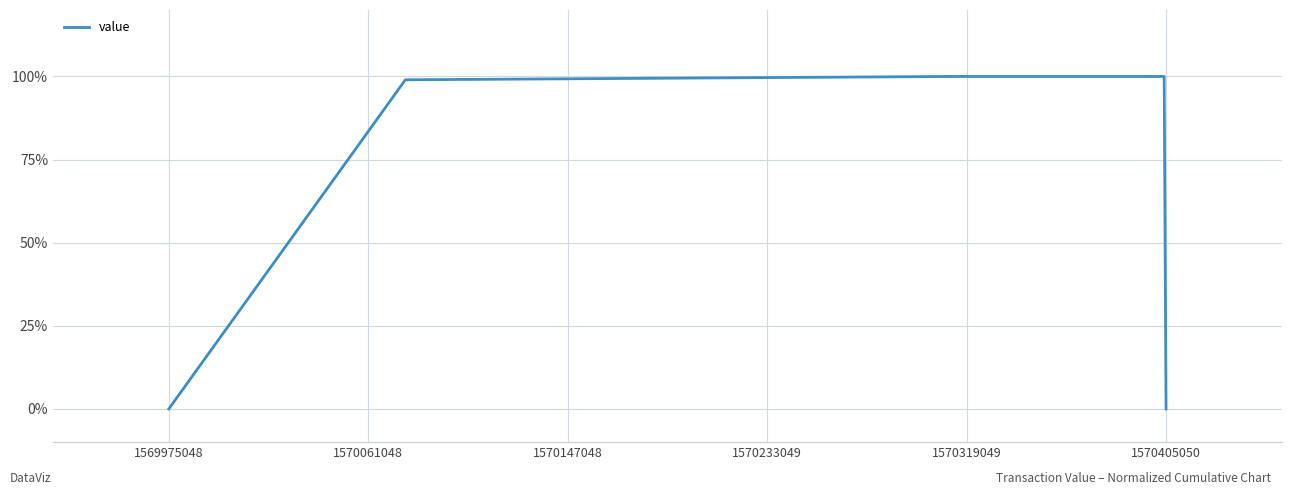

True or false: the data has more than 2 interior local peaks.

False